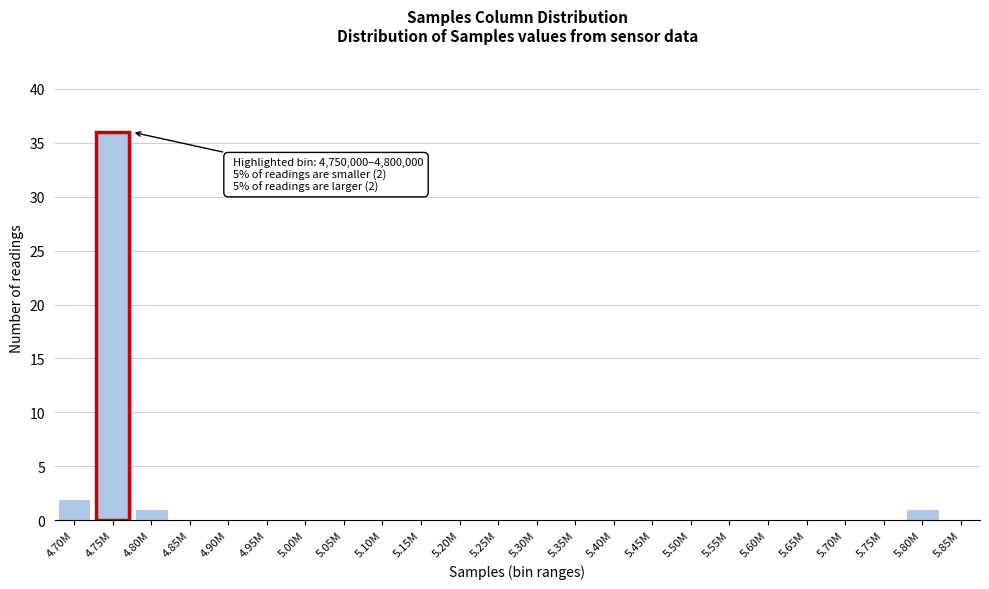

Reading left to right, what are all the values shown in this chart?

4.70M=2	4.80M=1	4.85M=0	4.90M=0	4.95M=0	5.00M=0	5.05M=0	5.10M=0	5.15M=0	5.20M=0	5.25M=0	5.30M=0	5.35M=0	5.40M=0	5.45M=0	5.50M=0	5.55M=0	5.60M=0	5.65M=0	5.70M=0	5.75M=0	5.80M=1	5.85M=0